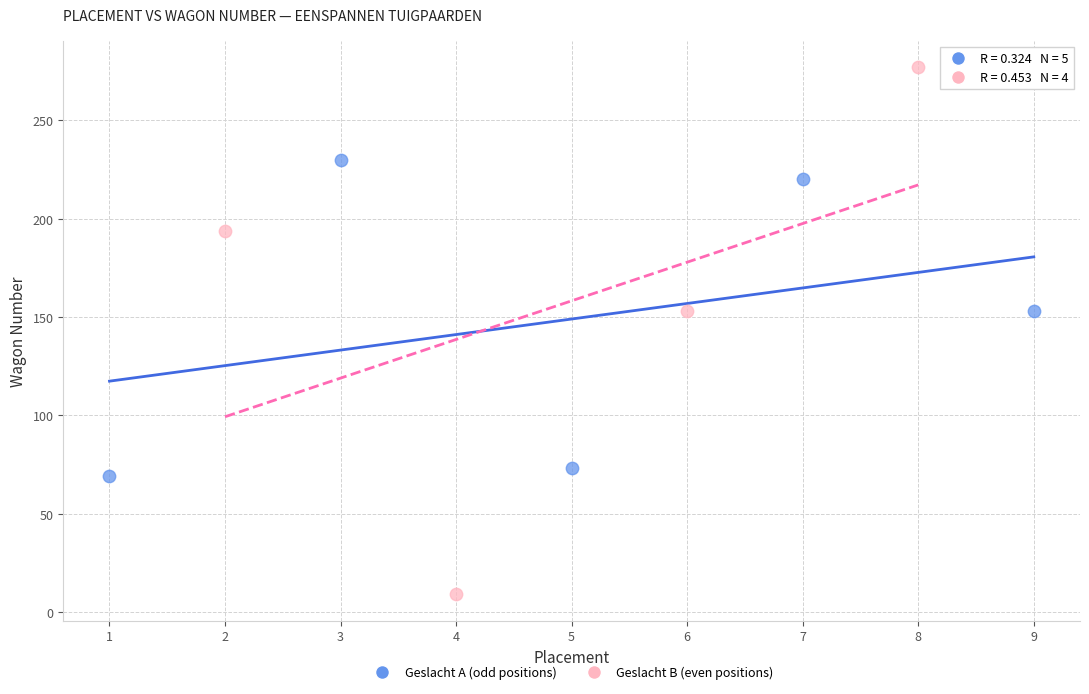

Which series contains the highest Y value?

Geslacht B (even positions)